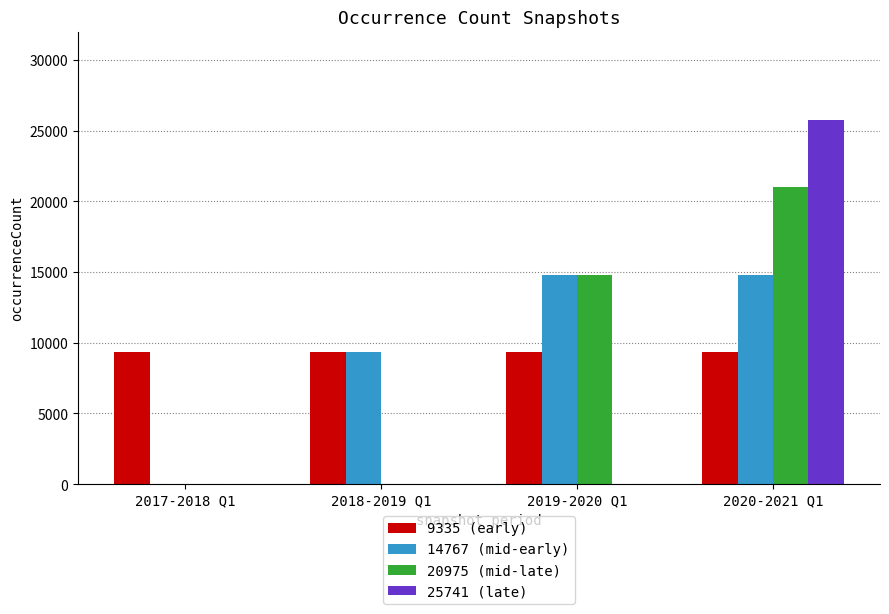

Reading right to left, what are all the values shown in this chart?

9335 (early): 9335	9335	9335	9335
14767 (mid-early): 14767	14767	9335	0
20975 (mid-late): 20975	14767	0	0
25741 (late): 25741	0	0	0